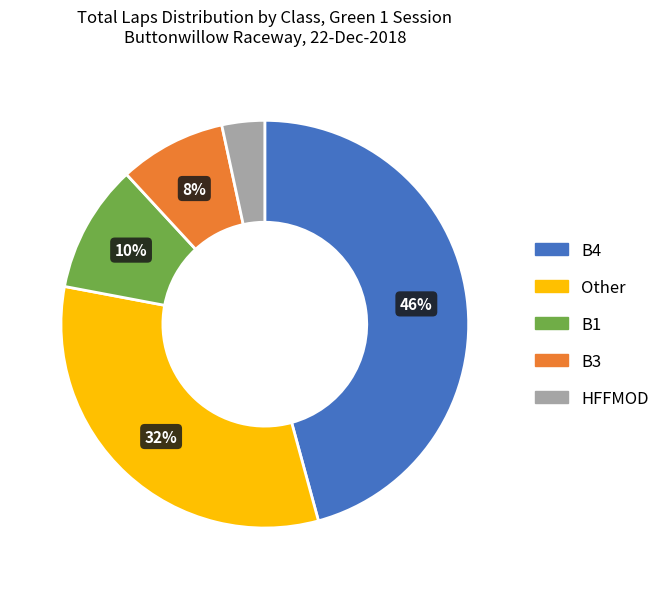

How many segments does this pie chart have?

5